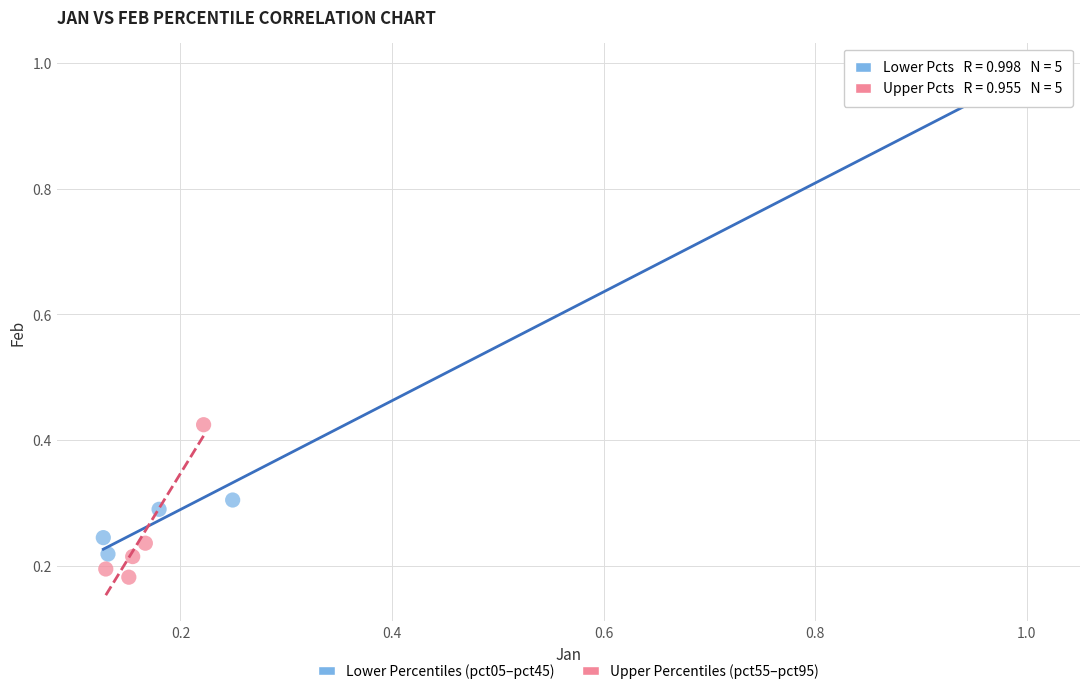

Which series reaches the maximum Y coordinate?

Lower Percentiles (pct05–pct45)